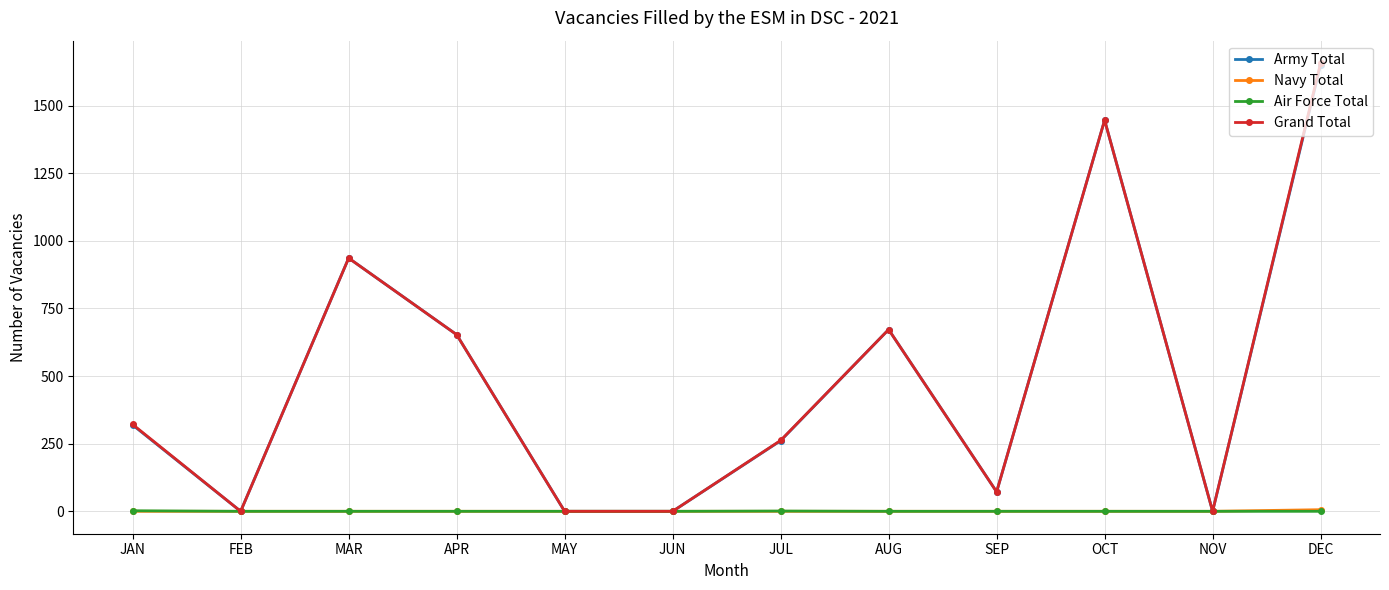

How many series are shown in this chart?

4